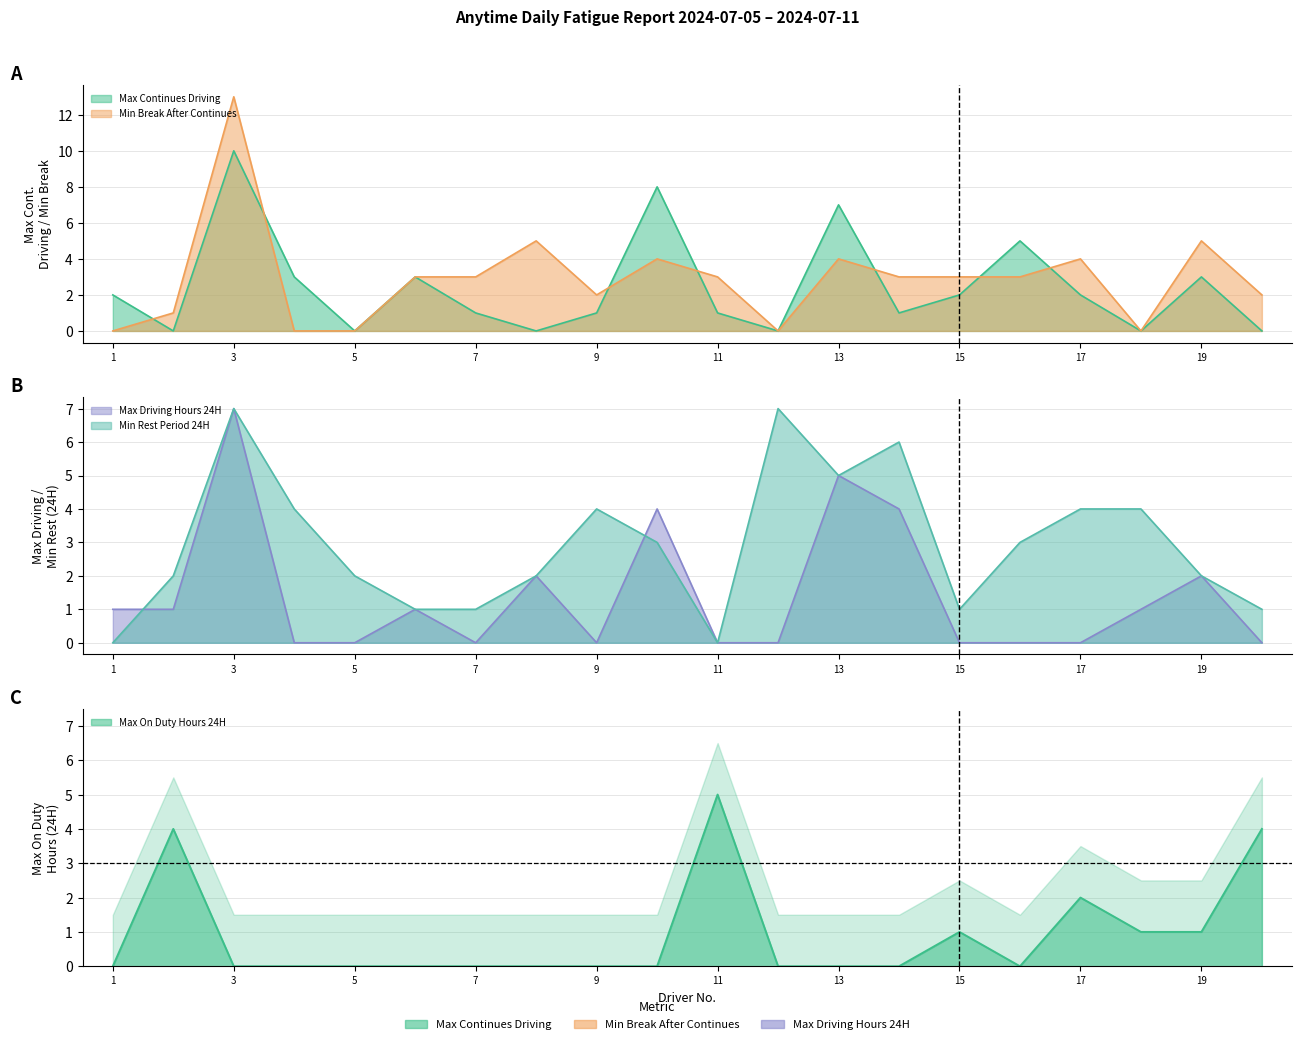

The Max Continues Driving series shows 10 at 3. True or false?

True